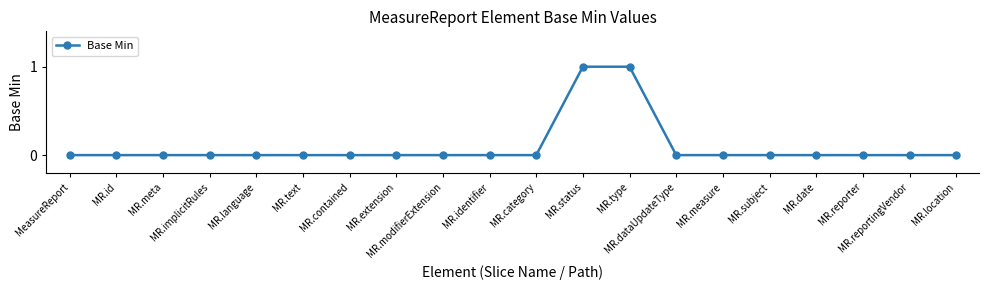

How many categories are shown in the chart?

20